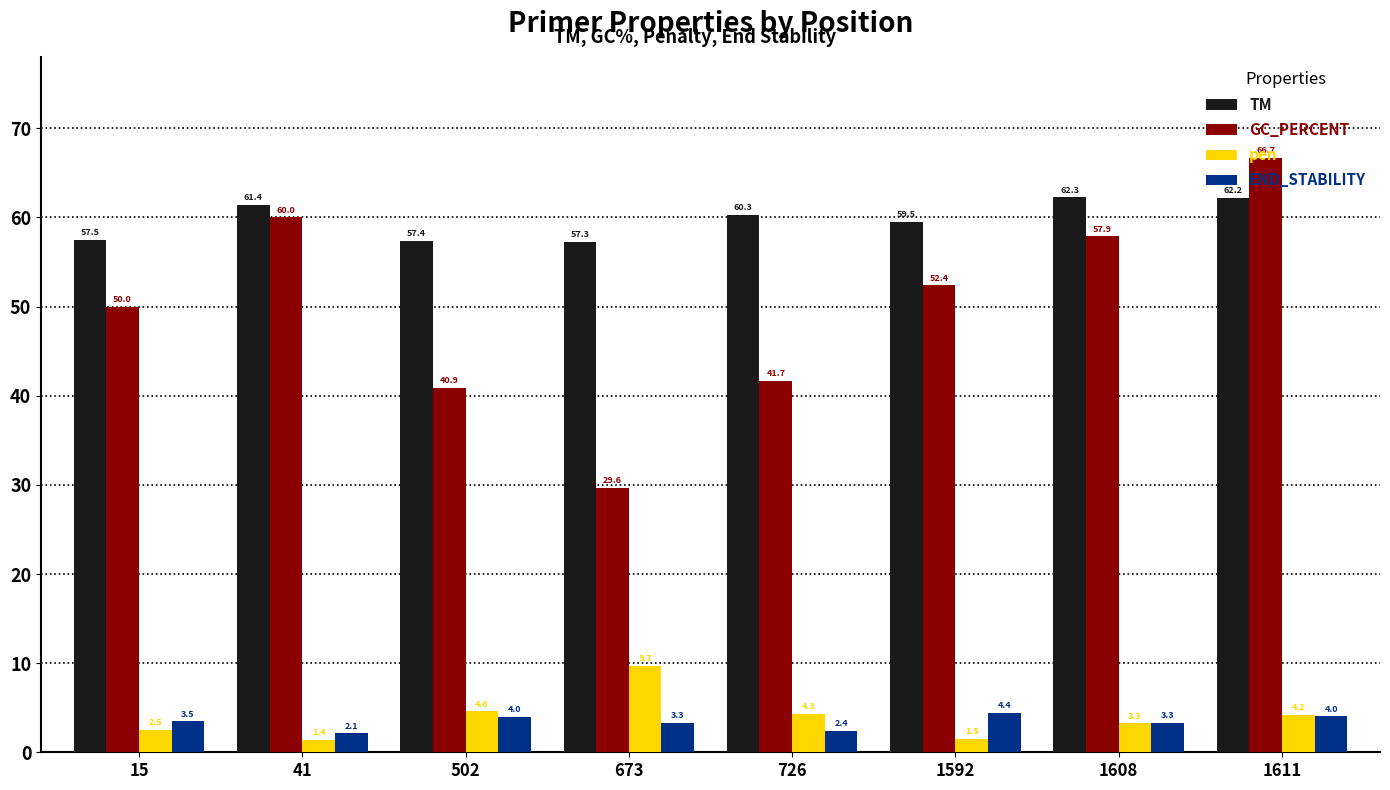

The value of TM at 1592 is 30.4. True or false?

False